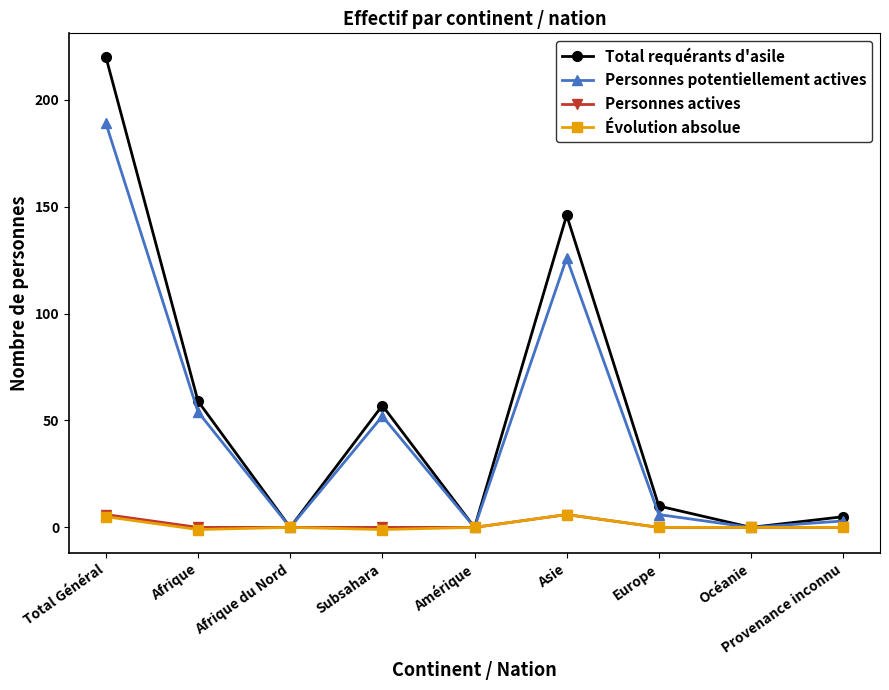

What is the minimum value for Évolution absolue?

-1